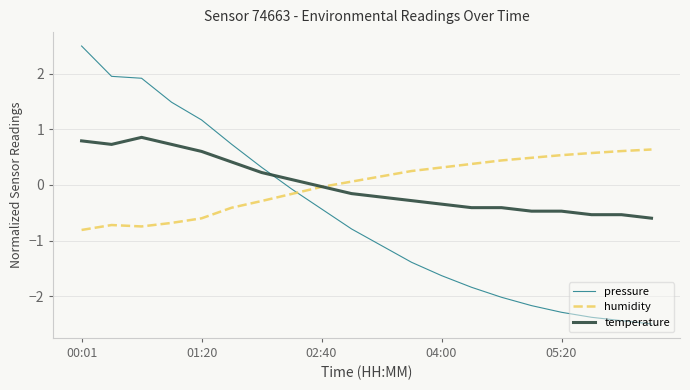

Which series has the widest spread of values?

pressure